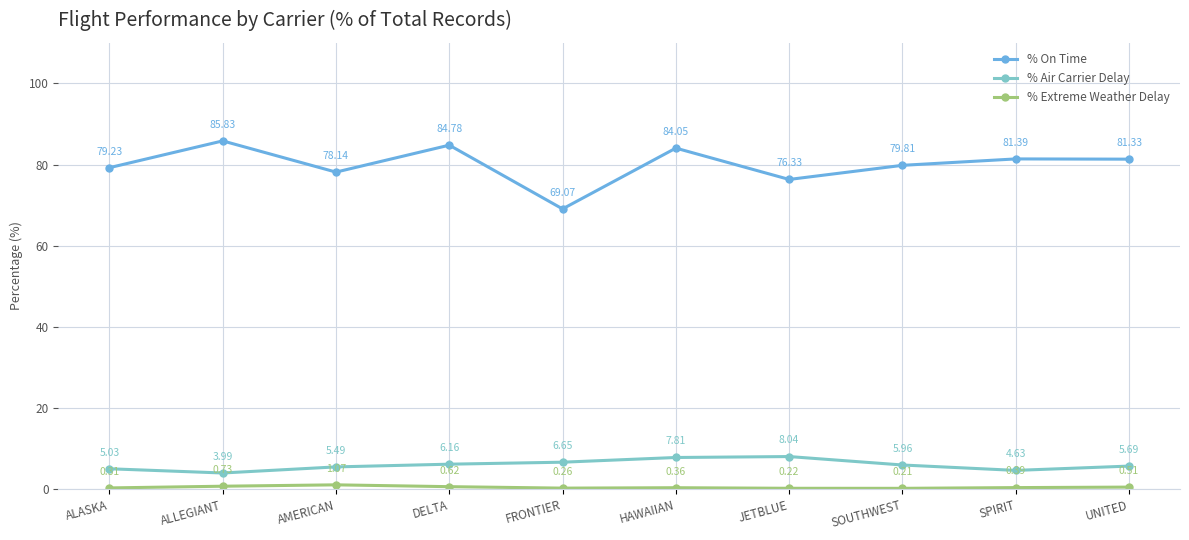

What is the difference between the highest and lowest values at UNITED?

80.8